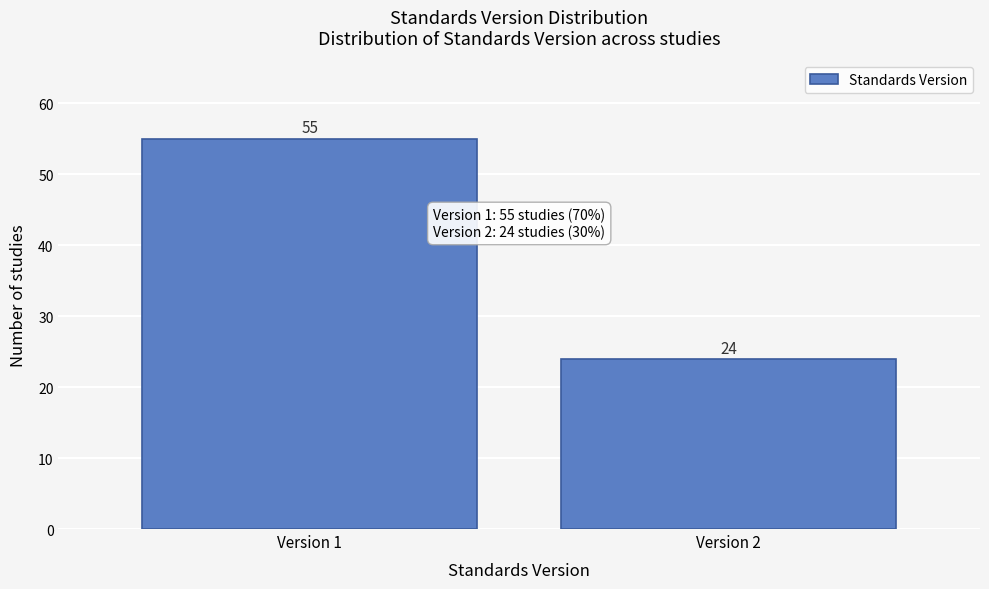

Reading left to right, what are all the values shown in this chart?

Version 1=55	Version 2=24